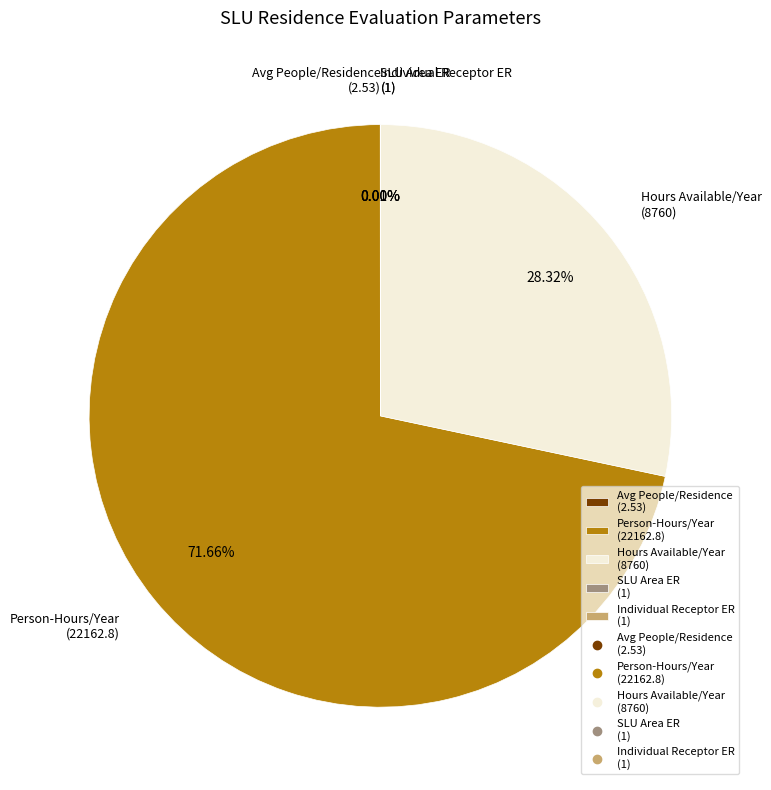

What is the ratio of the value at Person-Hours/Year (22162.8) to the value at Hours Available/Year (8760)?

2.5